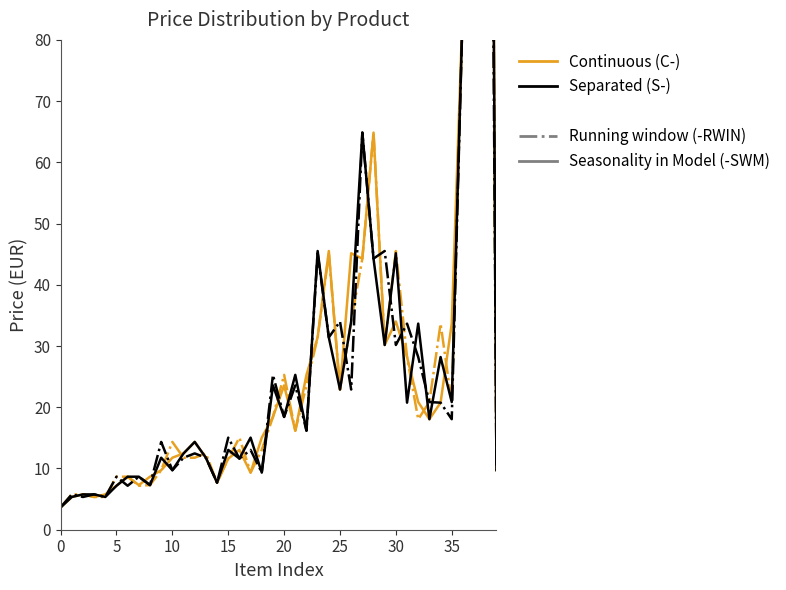

At how many categories does at least one series exceed 147?

2